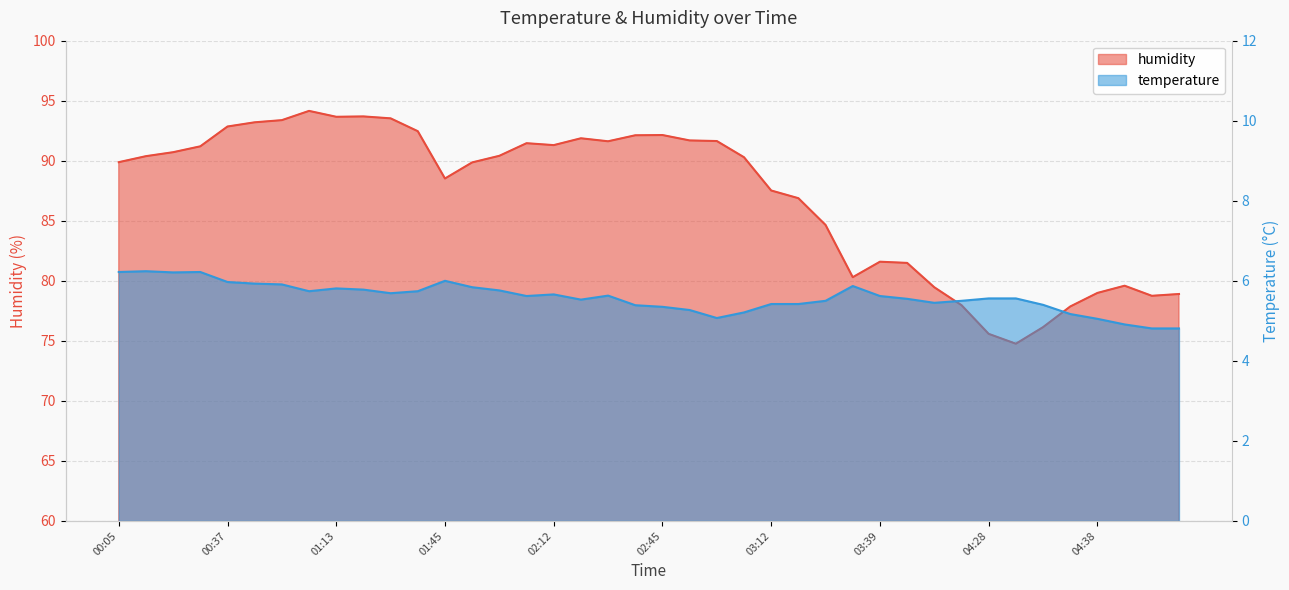

At which label does humidity first exceed 90?

00:17